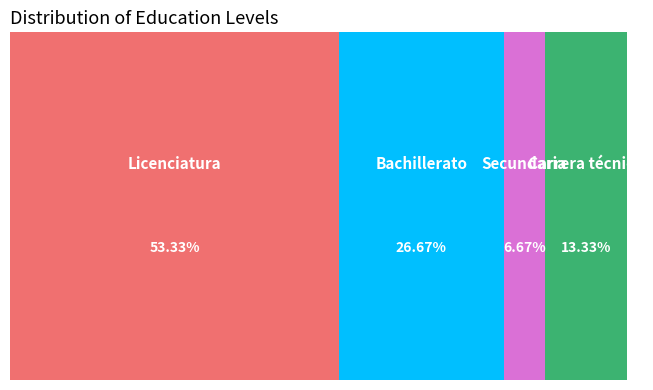

Between Licenciatura and Carrera técnica, which is larger?

Licenciatura